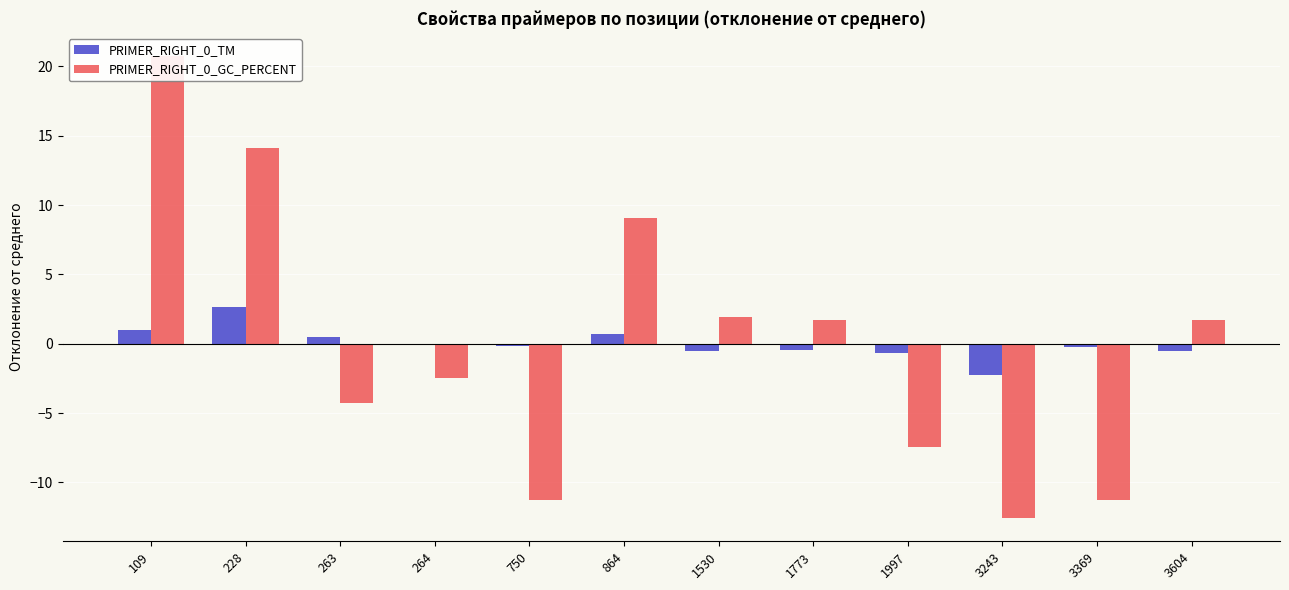

Reading left to right, list all the values displayed in this chart.

PRIMER_RIGHT_0_TM: 109=1.0	228=2.6	263=0.5	264=-0.0	750=-0.2	864=0.7	1530=-0.5	1773=-0.4	1997=-0.7	3243=-2.3	3369=-0.2	3604=-0.5
PRIMER_RIGHT_0_GC_PERCENT: 109=20.8	228=14.1	263=-4.2	264=-2.4	750=-11.3	864=9.1	1530=1.9	1773=1.7	1997=-7.4	3243=-12.6	3369=-11.3	3604=1.7